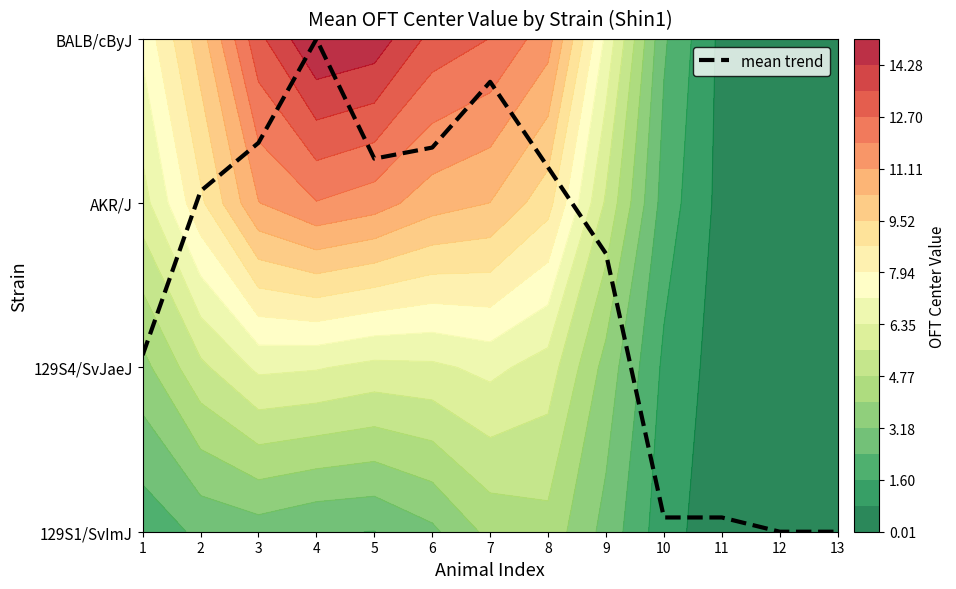

Which label corresponds to the largest value in the chart?

4